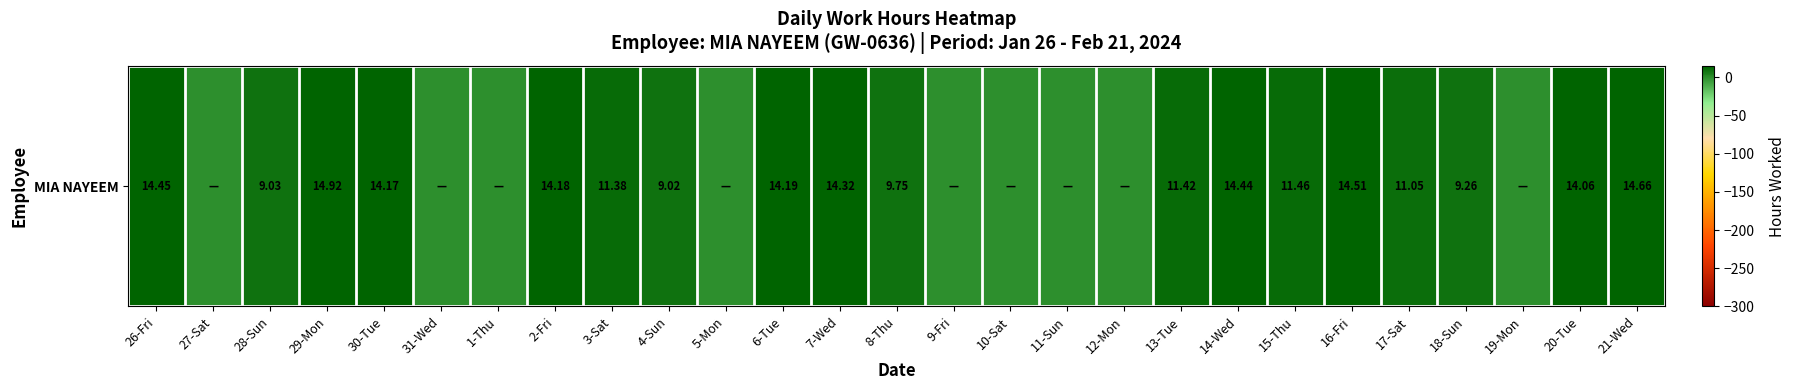

Reading left to right, what are all the values shown in this chart?

26-Fri=14.4	27-Sat=0.0	28-Sun=9.0	29-Mon=14.9	30-Tue=14.2	31-Wed=0.0	1-Thu=0.0	2-Fri=14.2	3-Sat=11.4	4-Sun=9.0	5-Mon=0.0	6-Tue=14.2	7-Wed=14.3	8-Thu=9.8	9-Fri=0.0	10-Sat=0.0	11-Sun=0.0	12-Mon=0.0	13-Tue=11.4	14-Wed=14.4	15-Thu=11.5	16-Fri=14.5	17-Sat=11.1	18-Sun=9.3	19-Mon=0.0	20-Tue=14.1	21-Wed=14.7